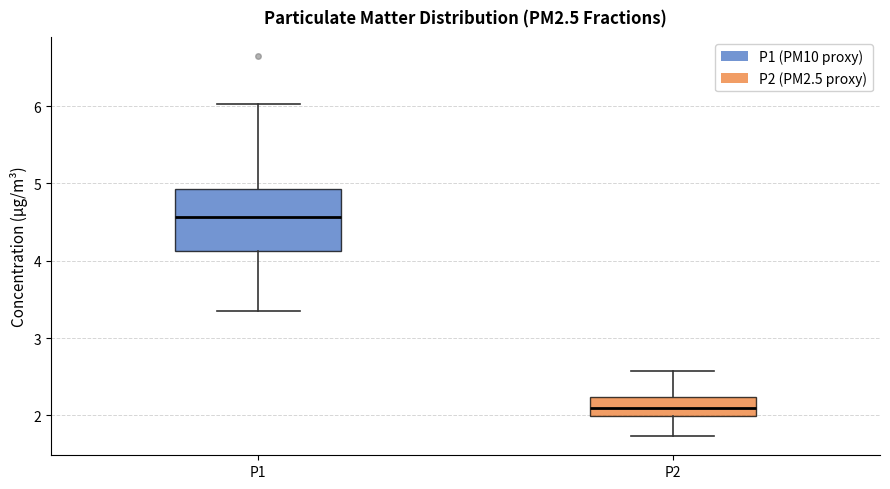

Comparing the boxes themselves (not the whiskers), which one is the tallest?

P1